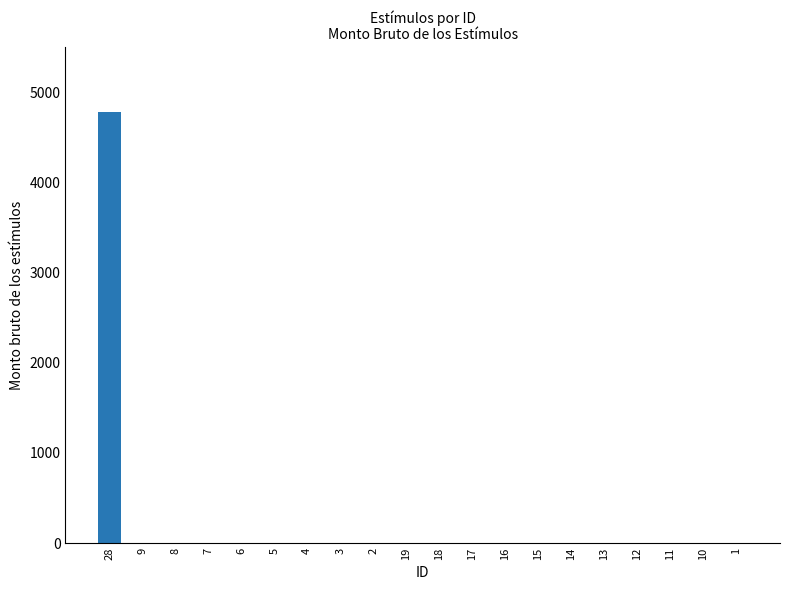

The value at 15 is 3206.2. True or false?

False